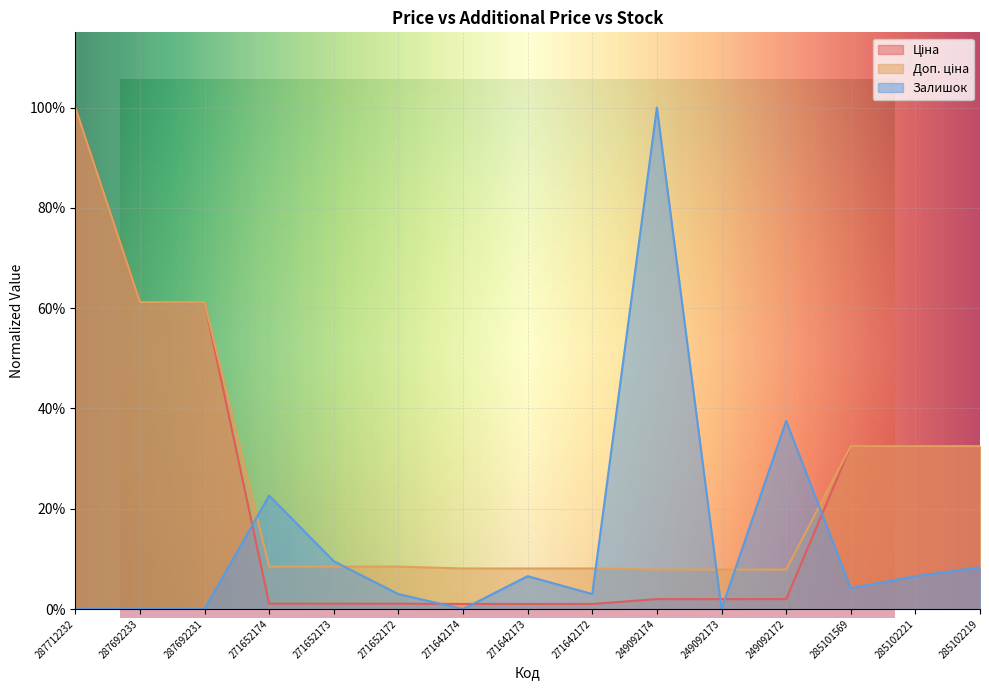

Does the chart display data point markers on the line(s)?

No